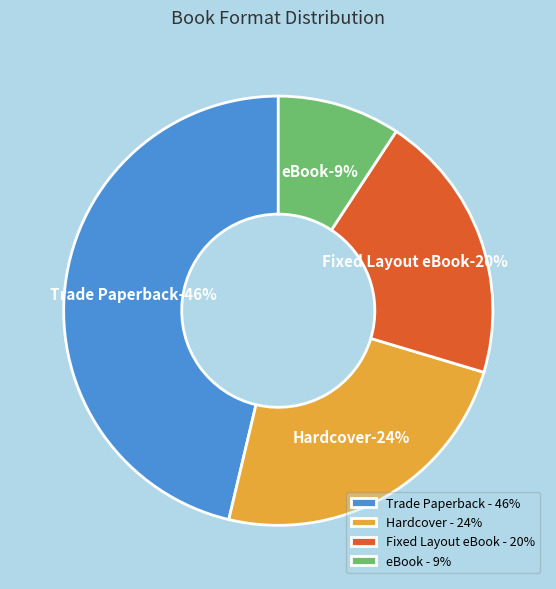

Is there any slice that represents more than half of the pie?

No